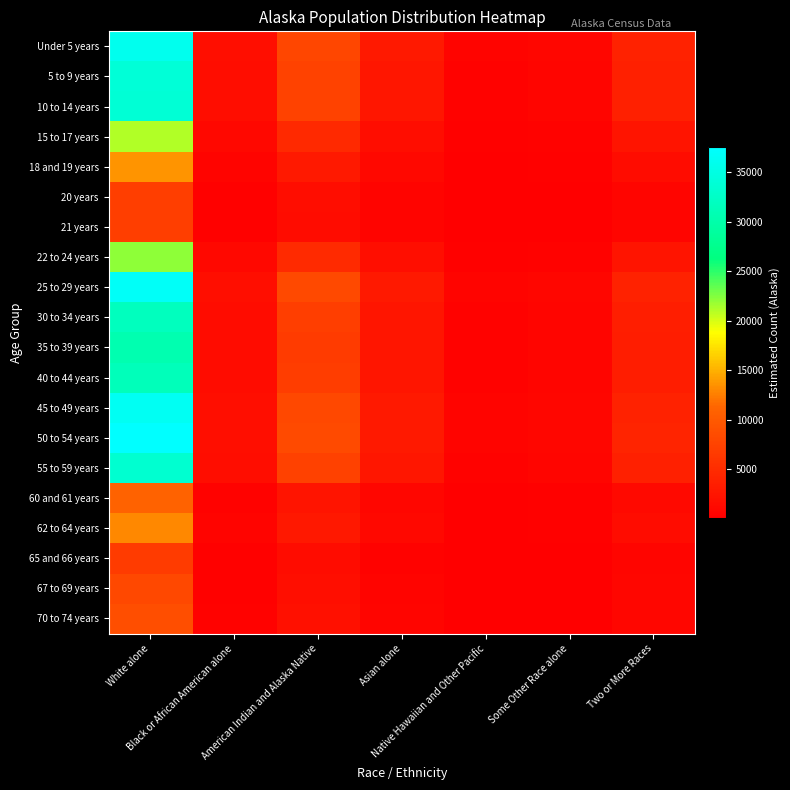

How many distinct data groups are displayed?

20